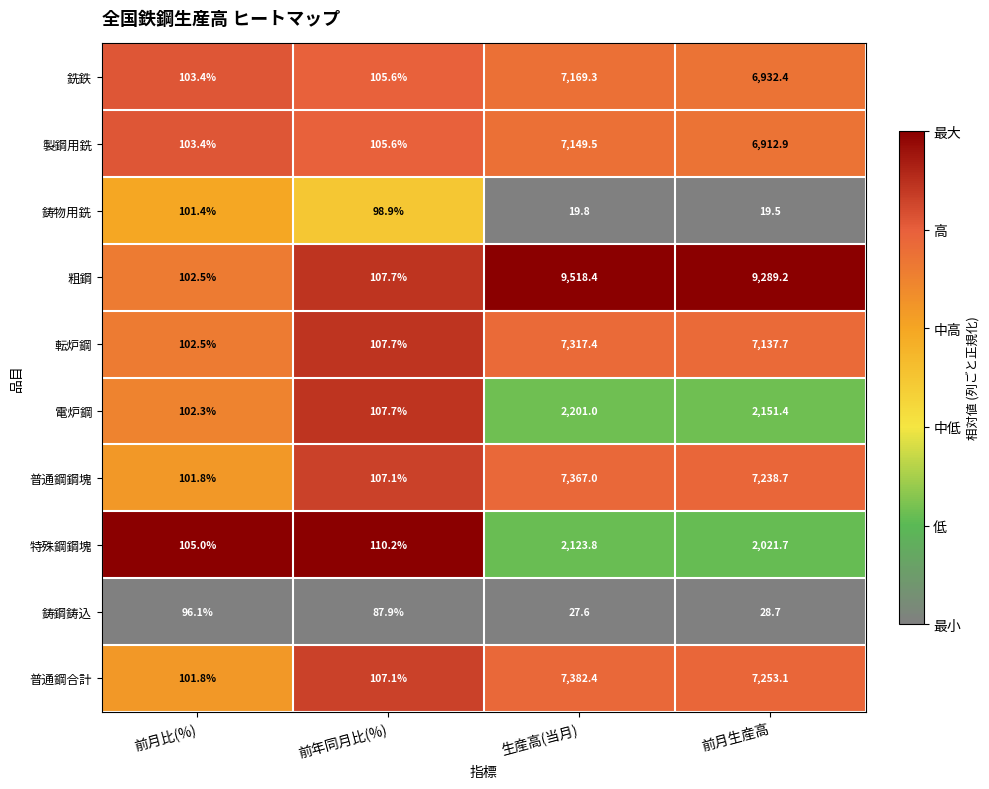

Is the value of 転炉鋼 at 生産高(当月) greater than the value of 粗鋼 at 前月比(%)?

Yes